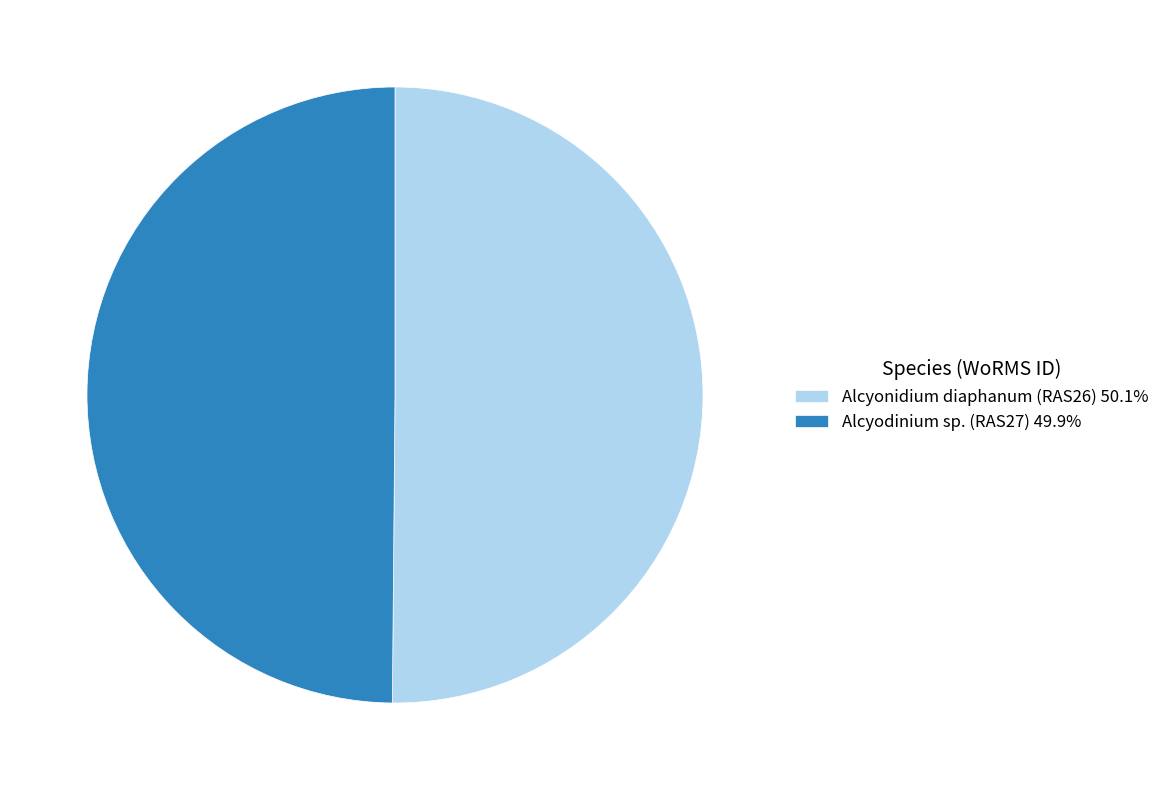

Combined, do Alcyodinium sp. (RAS27) and Alcyonidium diaphanum (RAS26) account for over 50%?

Yes